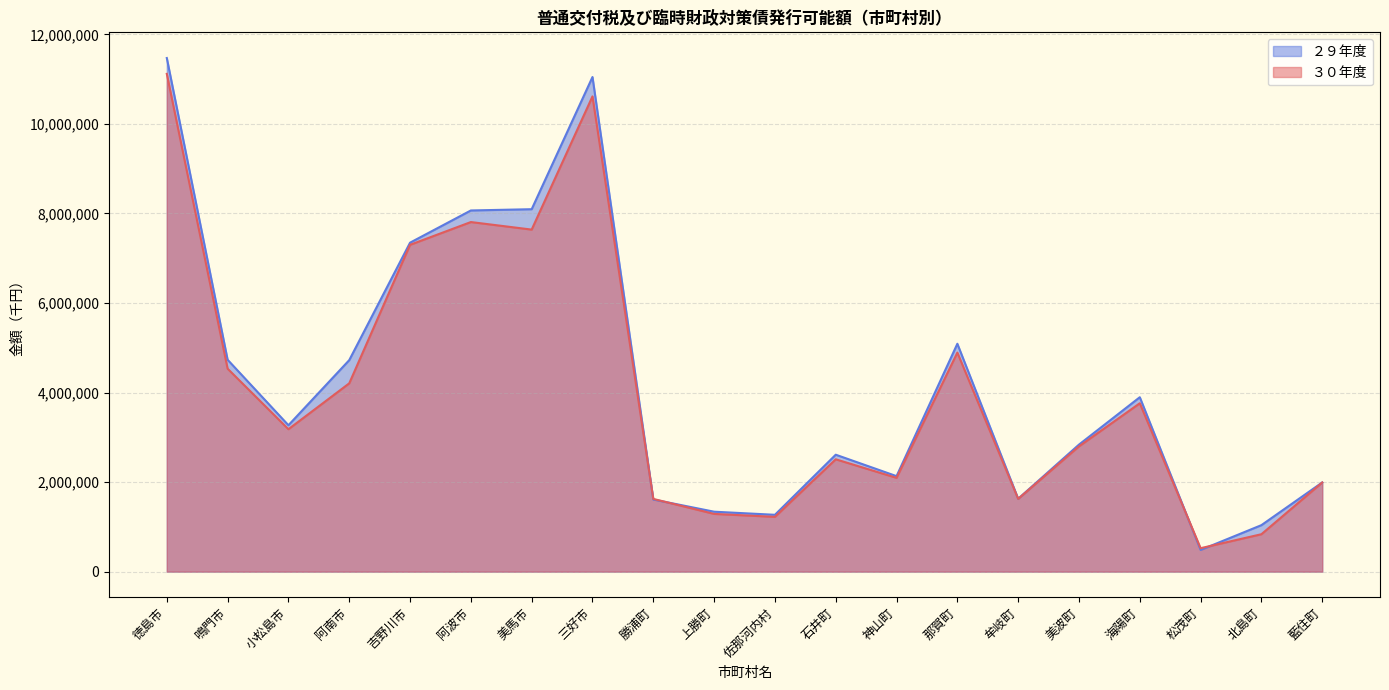

At which label does ３０年度 reach its peak?

徳島市